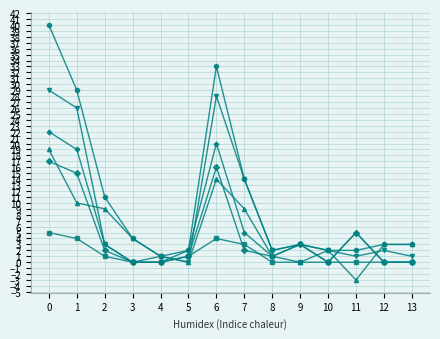

Is this an area chart (filled region under the line)?

No